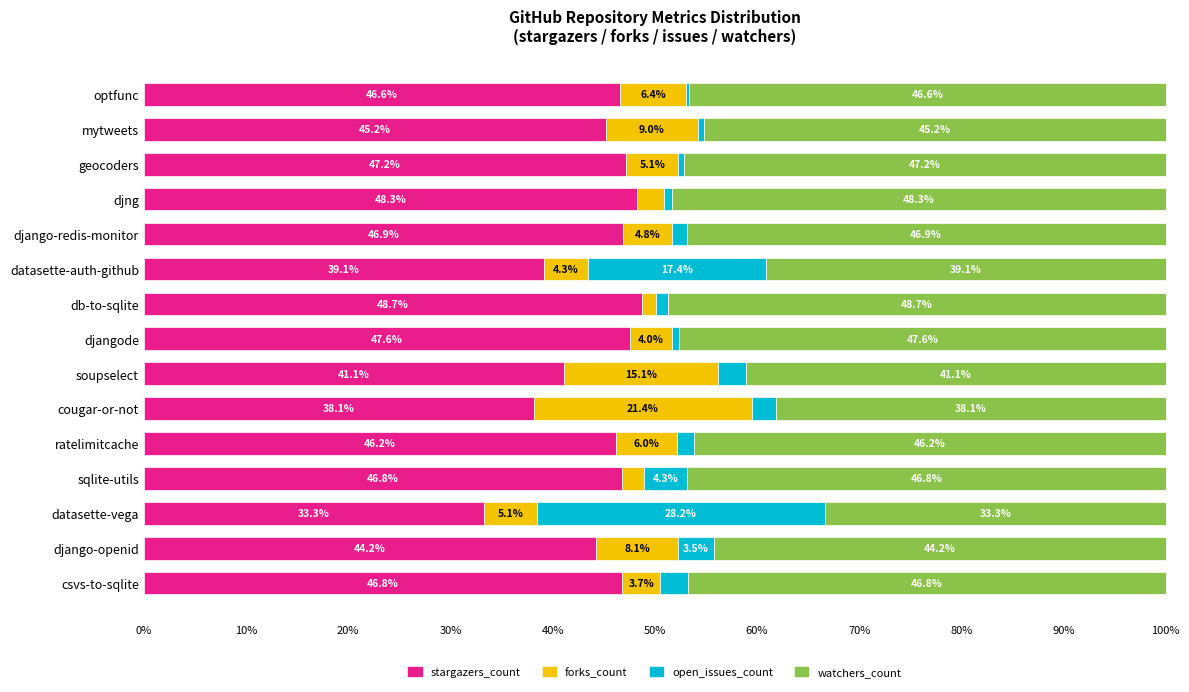

What is the difference between the stargazers_count values at cougar-or-not and sqlite-utils?

8.7